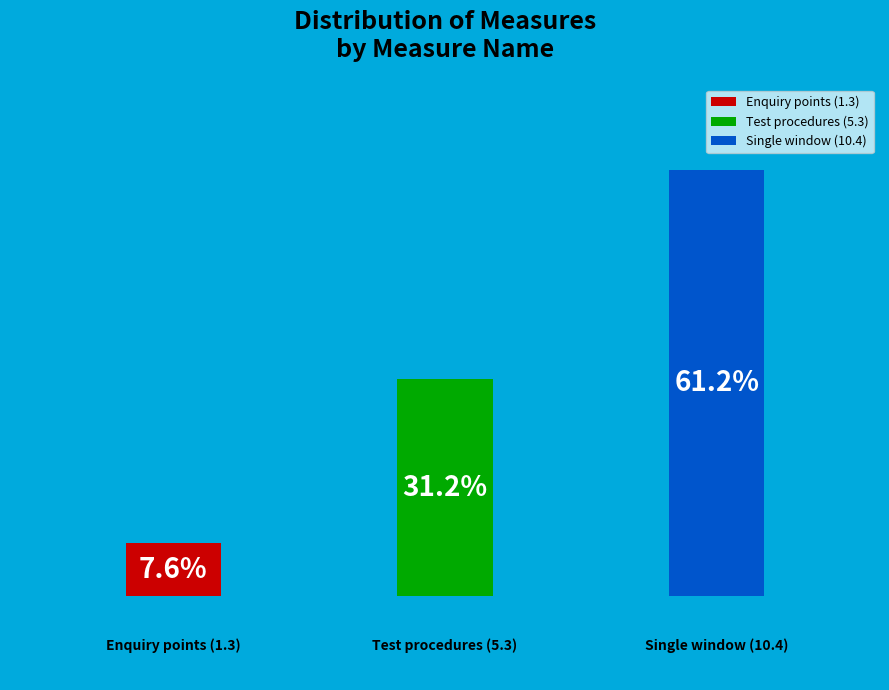

How many segments does this pie chart have?

3